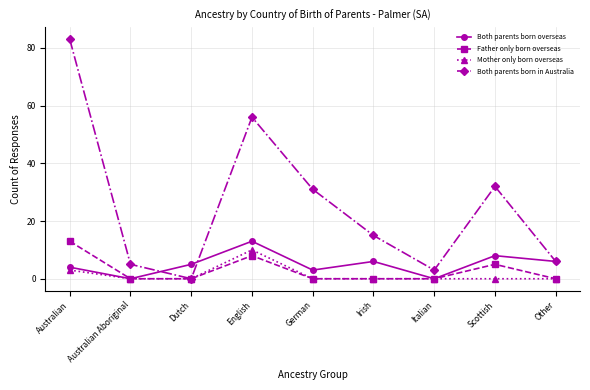

What is the greatest value displayed?

83